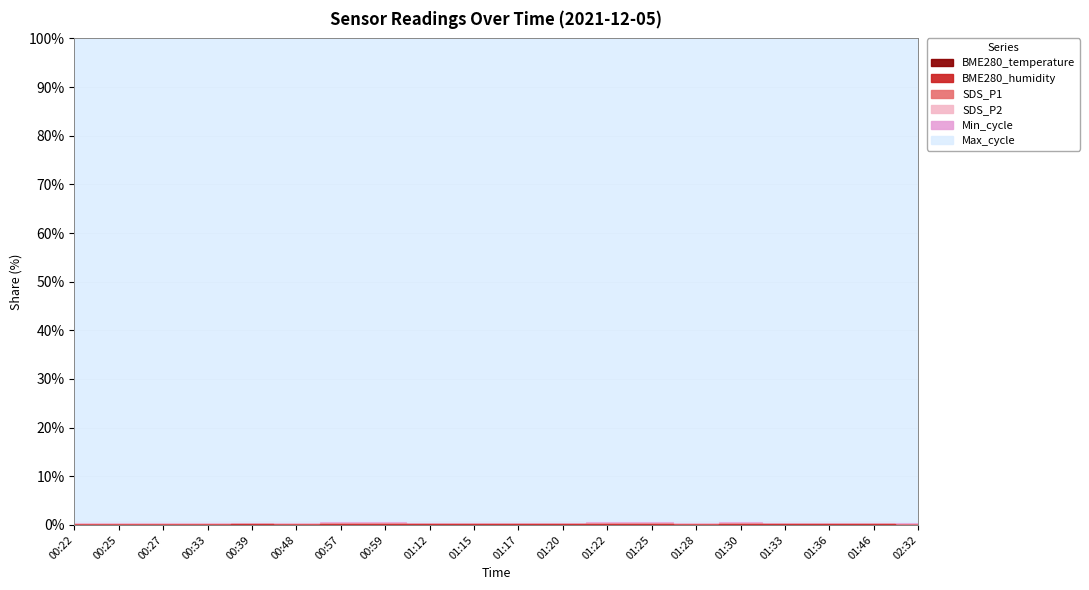

Is the value of BME280_temperature at 01:15 greater than the value of SDS_P2 at 00:22?

Yes